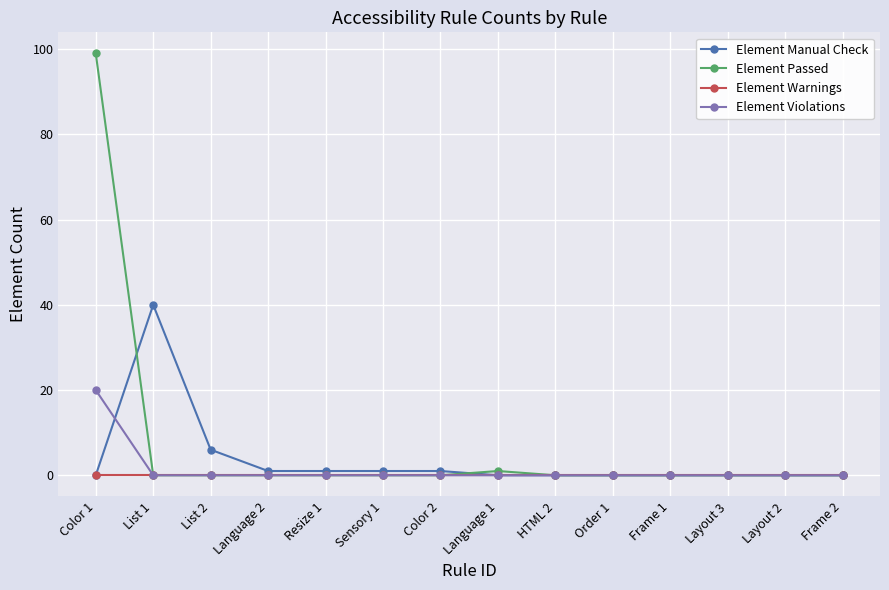

Which series has the largest total across all categories?

Element Passed